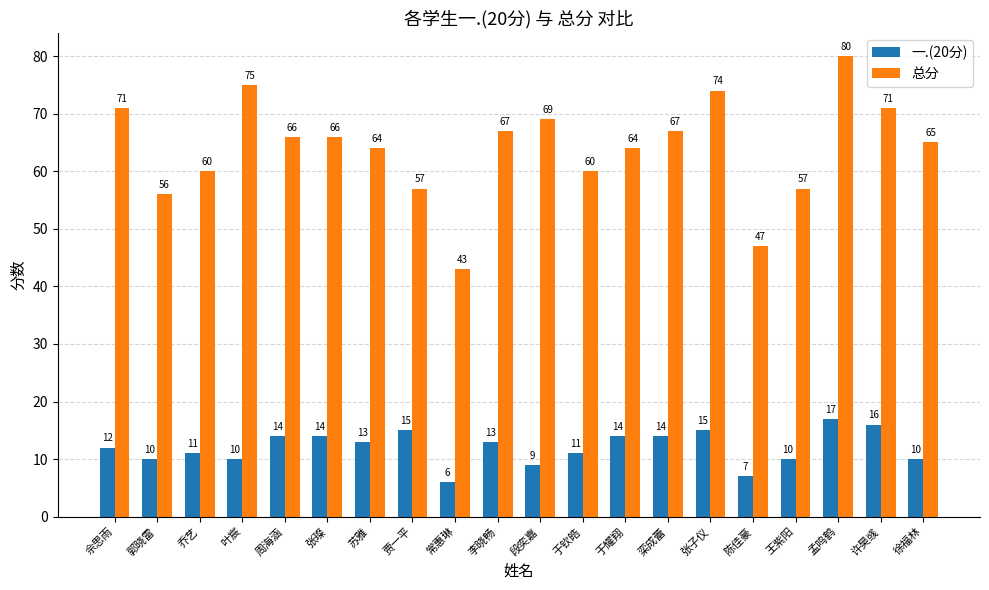

Which series changed the most between 郭晓雷 and 徐福林?

总分